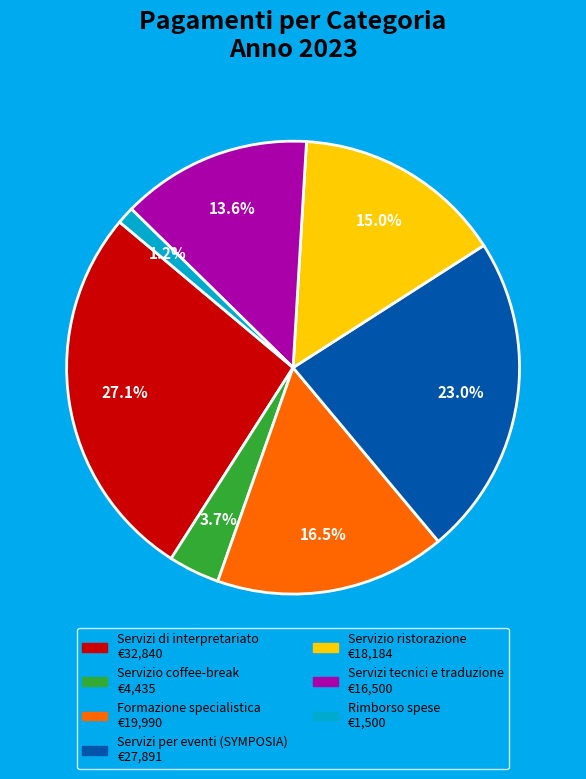

How many segments does this pie chart have?

7